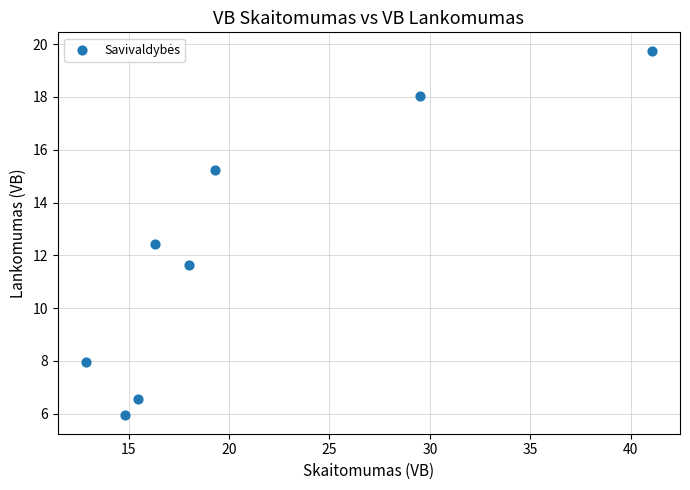

What is the average Y value?

12.2